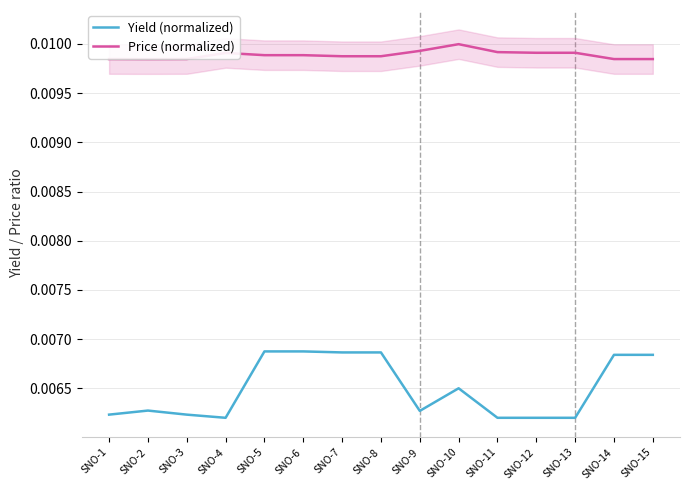

What is the sum of all Yield (normalized) values?

0.1